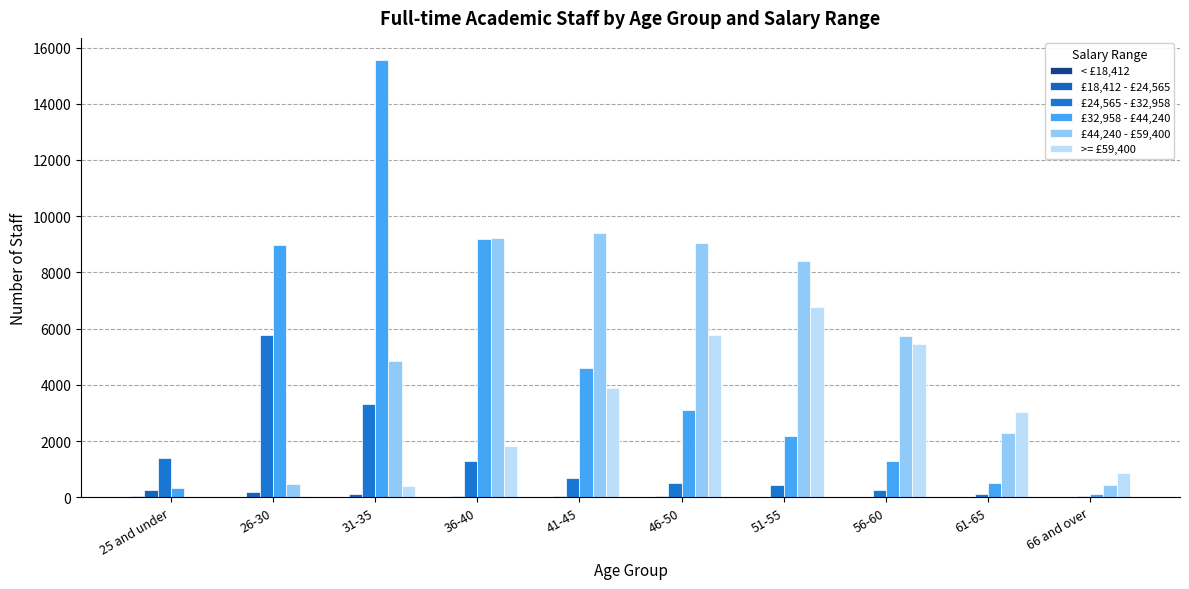

What position from the right is 31-35?

8